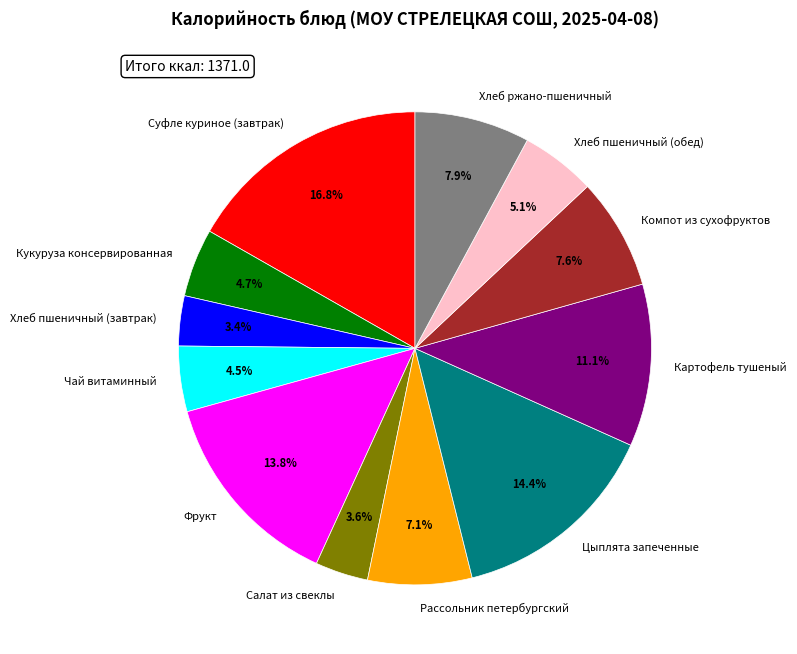

Approximately how many times larger is the value at Хлеб пшеничный (обед) compared to Хлеб пшеничный (завтрак)?

1.5